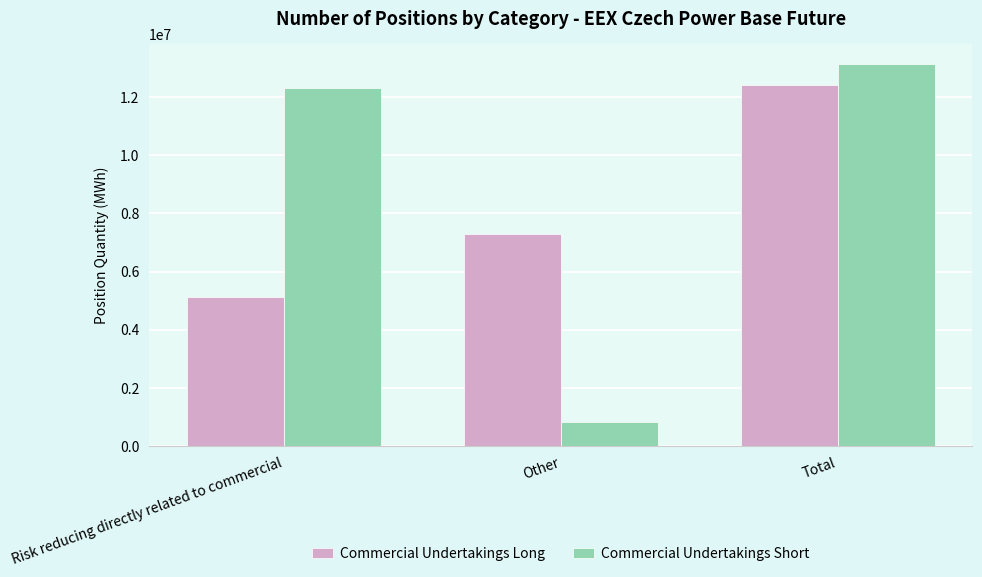

What position from the left is Total?

3